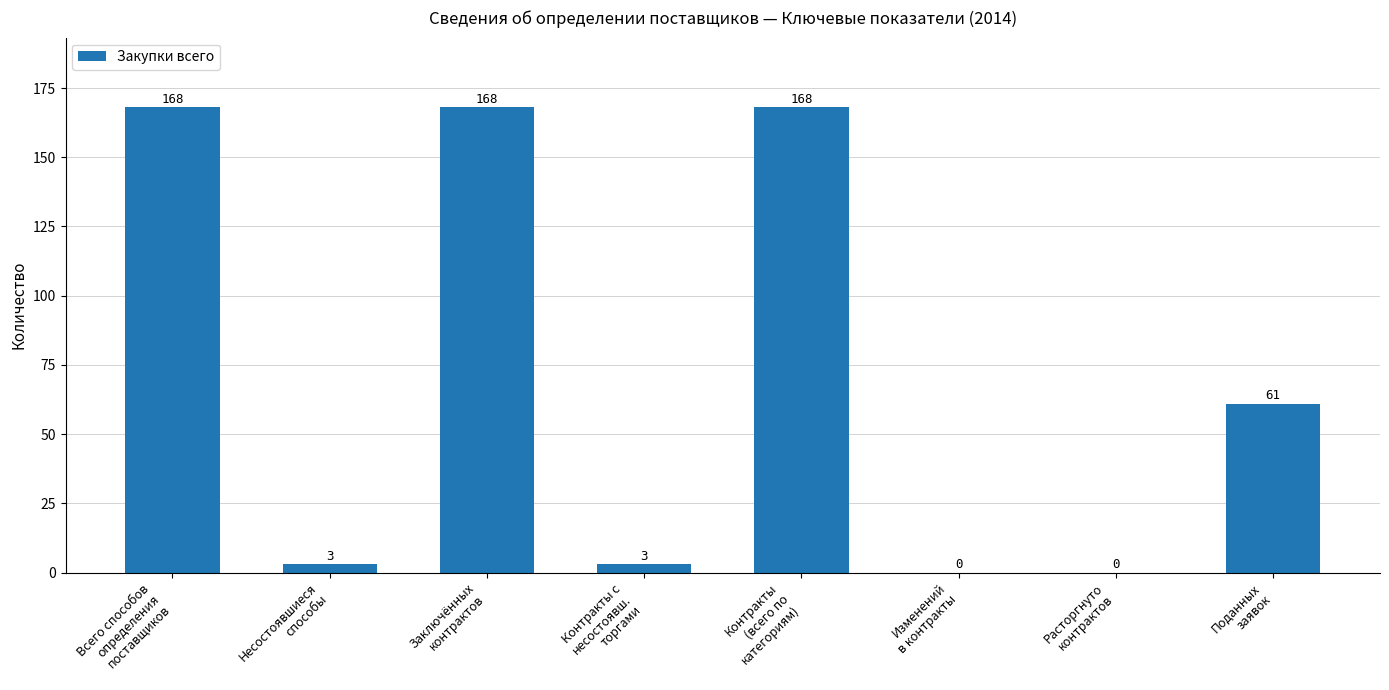

What is the maximum value shown in the chart?

168